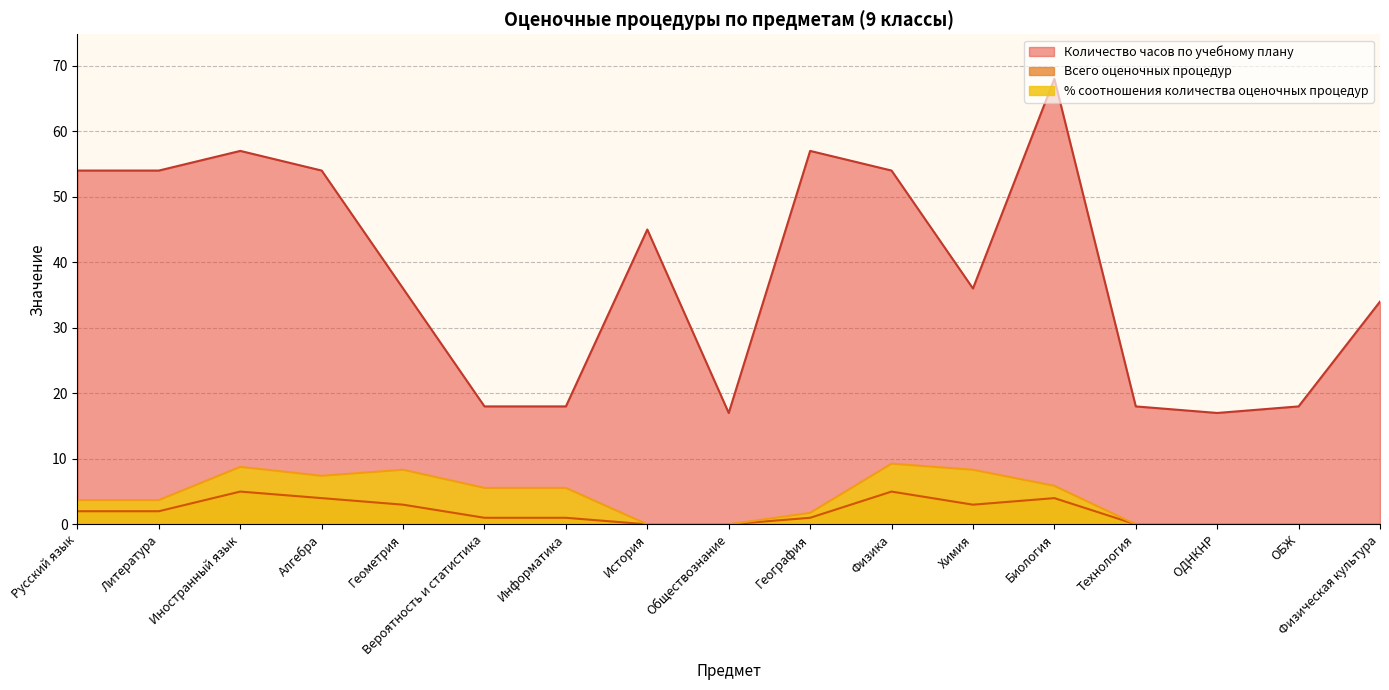

At Информатика, list the series in order from smallest to largest.

Всего оценочных процедур, % соотношения количества оценочных процедур, Количество часов по учебному плану